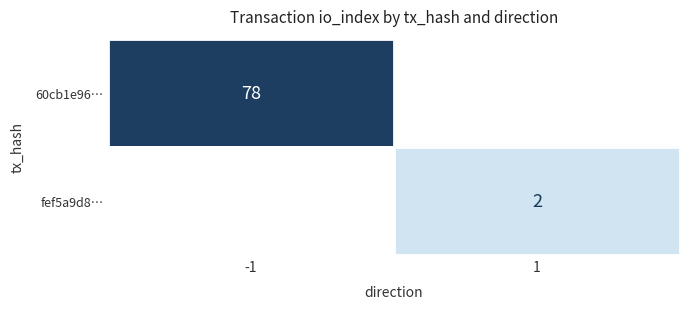

How many categories are shown in the chart?

2